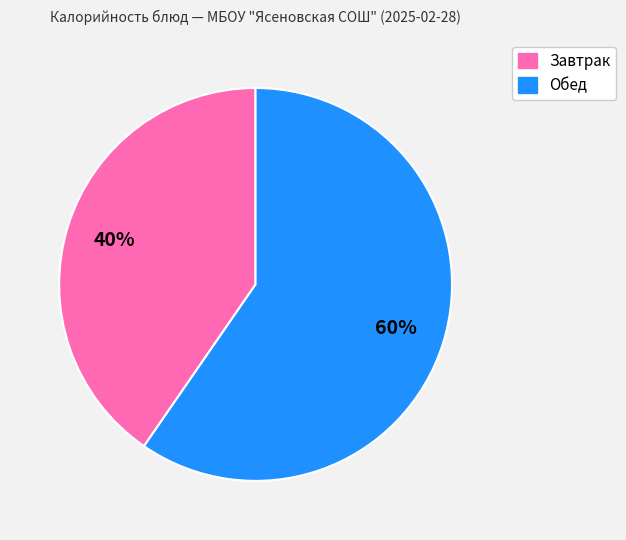

To the nearest percent, what percentage of the pie is Завтрак?

40%